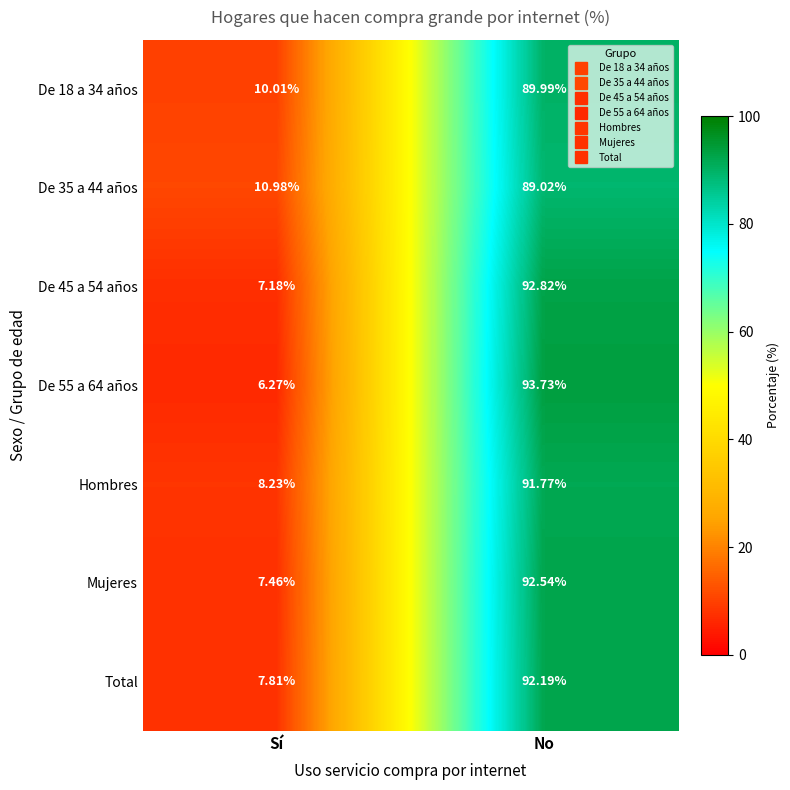

At which label does Mujeres reach its minimum?

Sí